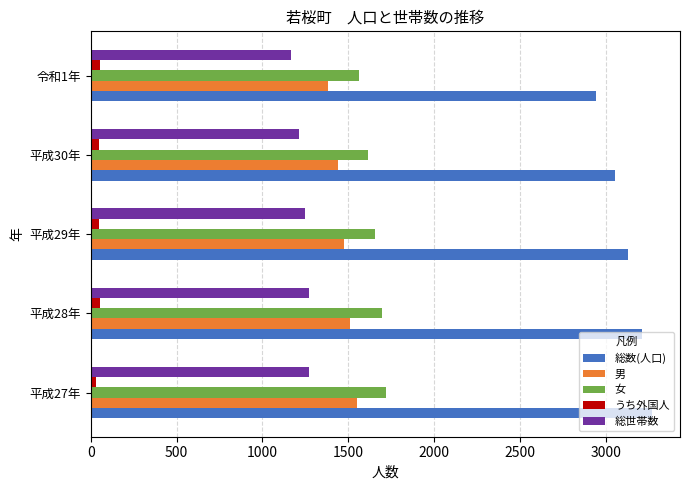

What is the maximum value for 女?

1719